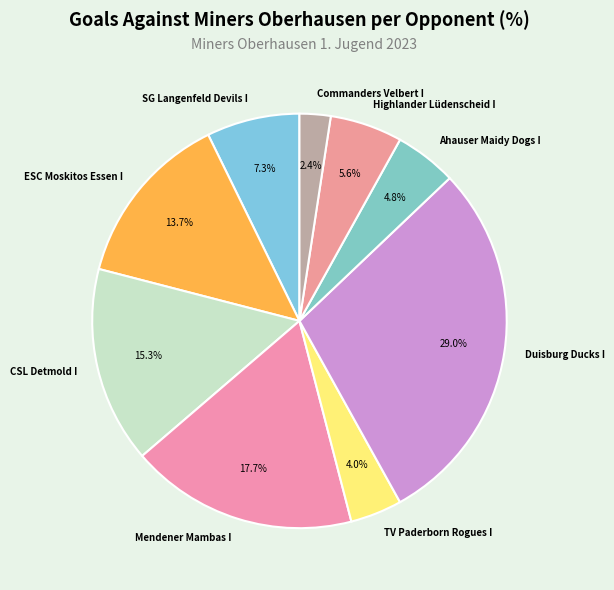

How many segments does this pie chart have?

9